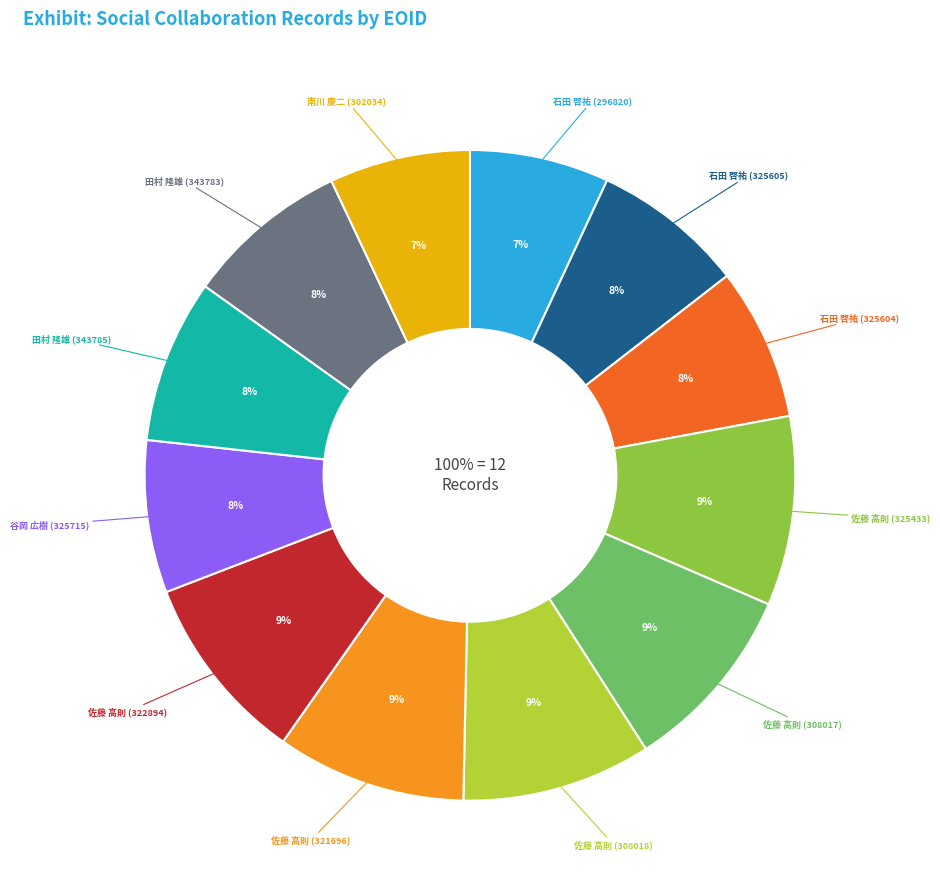

To the nearest percent, what percentage of the pie is 佐藤 高則 (308017)?

9%